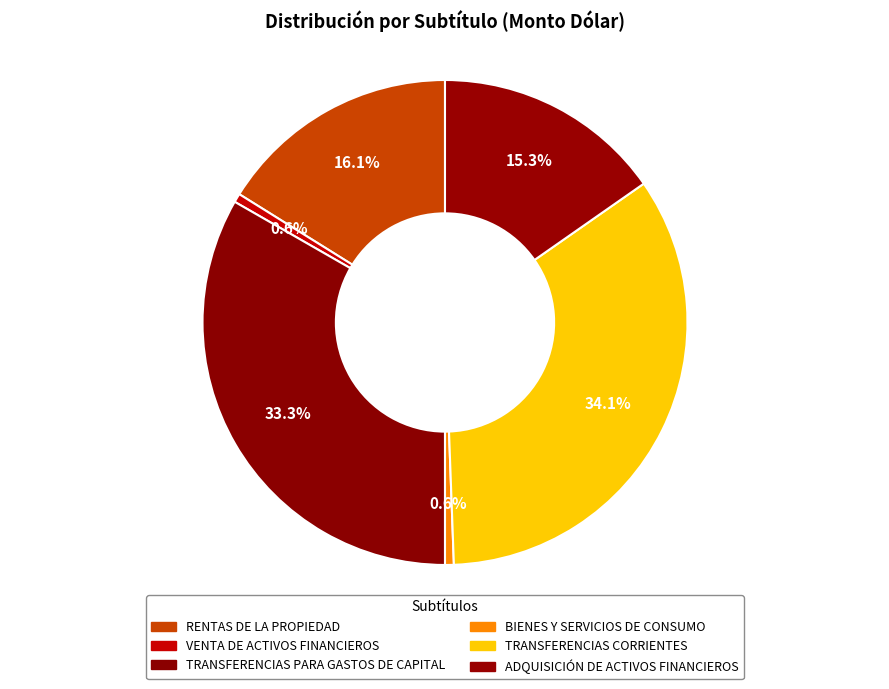

Count the number of slices in the pie.

6